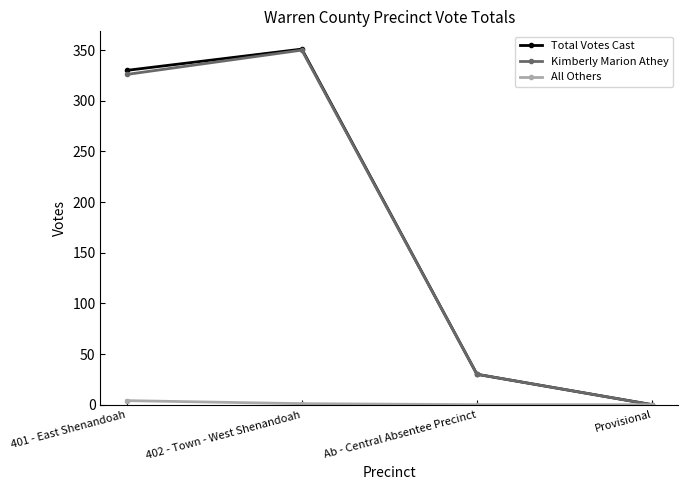

The Total Votes Cast series shows 30 at Ab - Central Absentee Precinct. True or false?

True